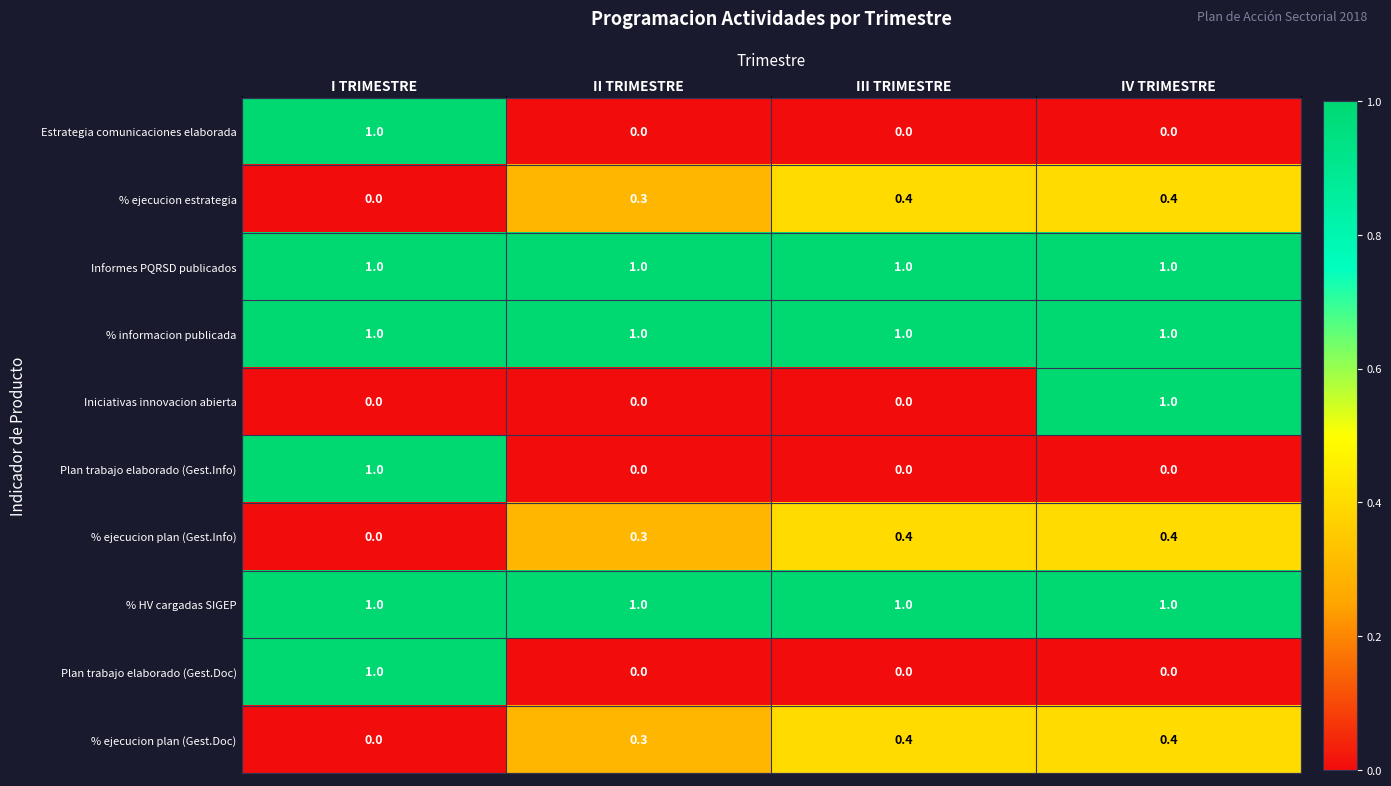

What is the minimum value for % HV cargadas SIGEP?

1.0